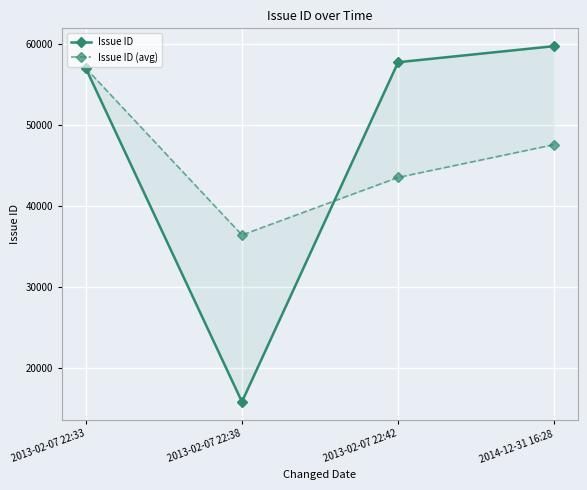

At which label does Issue ID first exceed 57721?

2014-12-31 16:28